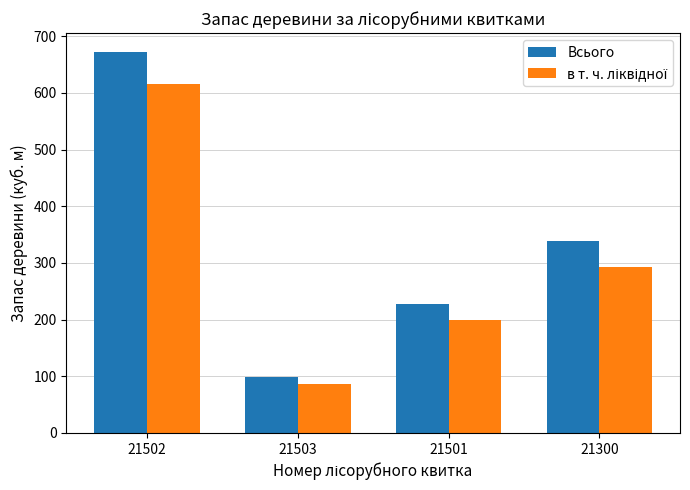

Read the Всього value at 21300.

338